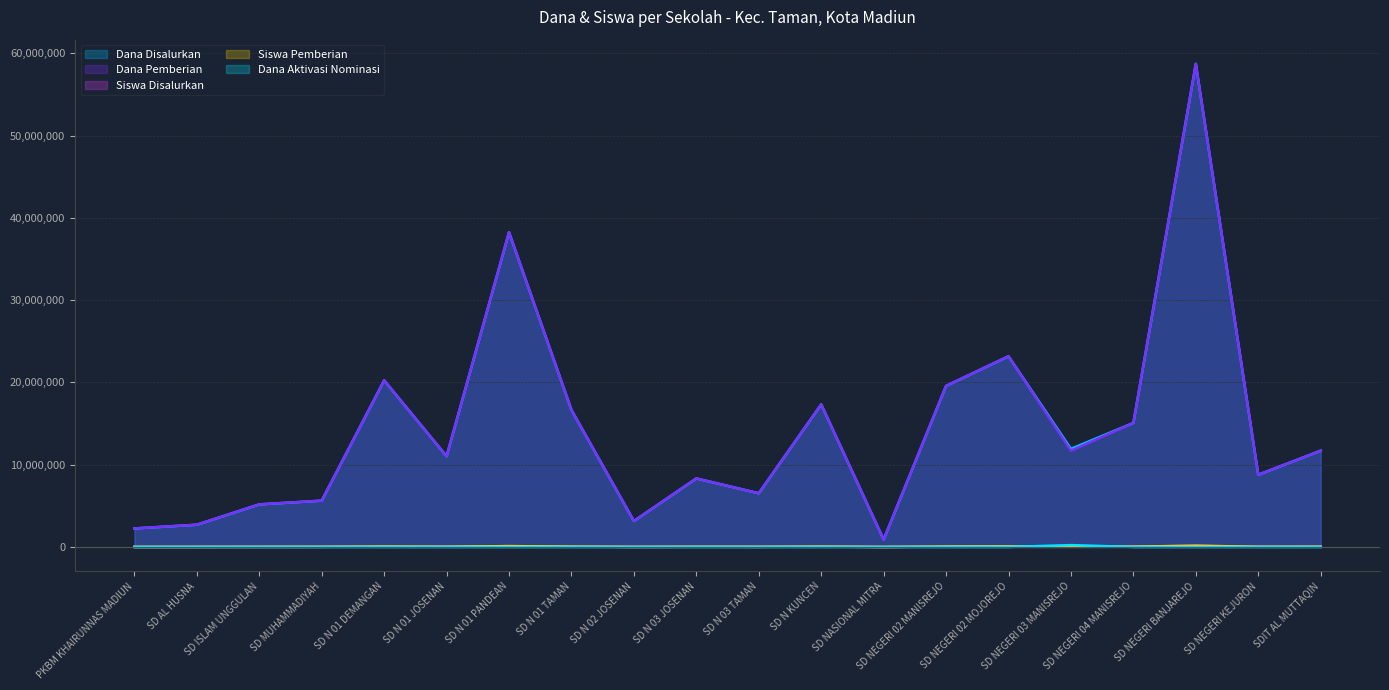

What position from the left is SD NEGERI 02 MANISREJO?

14